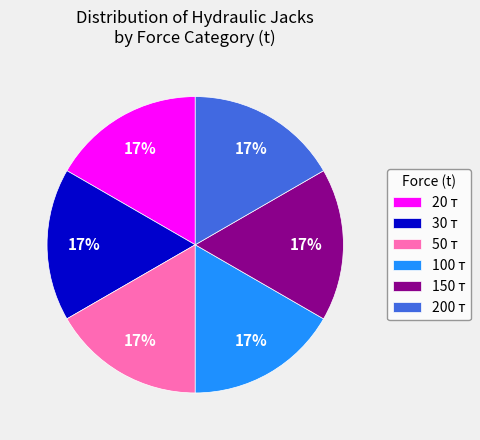

Does any single category account for the majority?

No